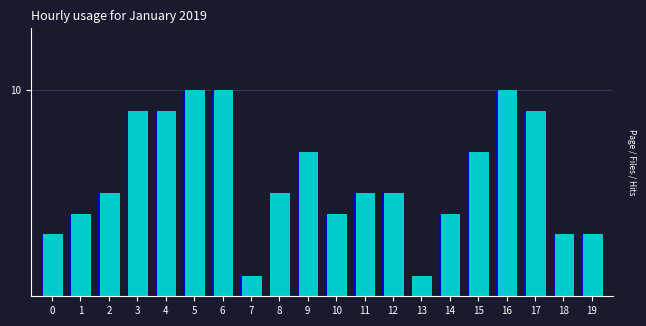

Reading right to left, transcribe all the data shown in this chart.

3	3	9	10	7	4	1	5	5	4	7	5	1	10	10	9	9	5	4	3